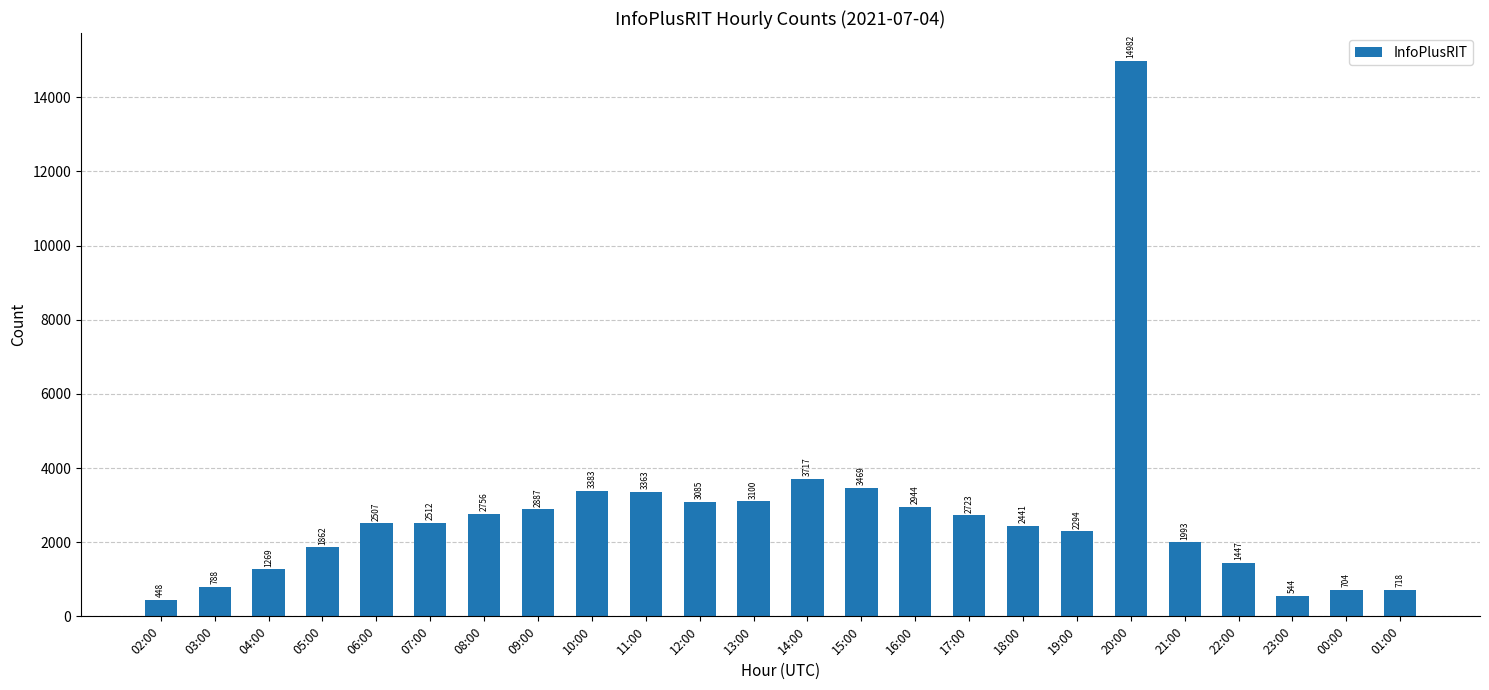

Rank the categories by value from highest to lowest.

20:00, 14:00, 15:00, 10:00, 11:00, 13:00, 12:00, 16:00, 09:00, 08:00, 17:00, 07:00, 06:00, 18:00, 19:00, 21:00, 05:00, 22:00, 04:00, 03:00, 01:00, 00:00, 23:00, 02:00